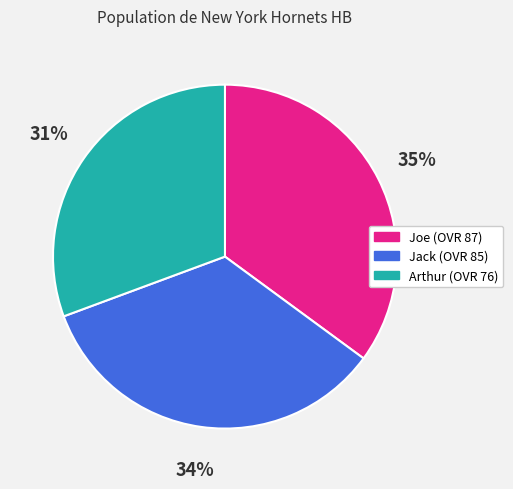

Combined, do Jack and Arthur account for over 50%?

Yes